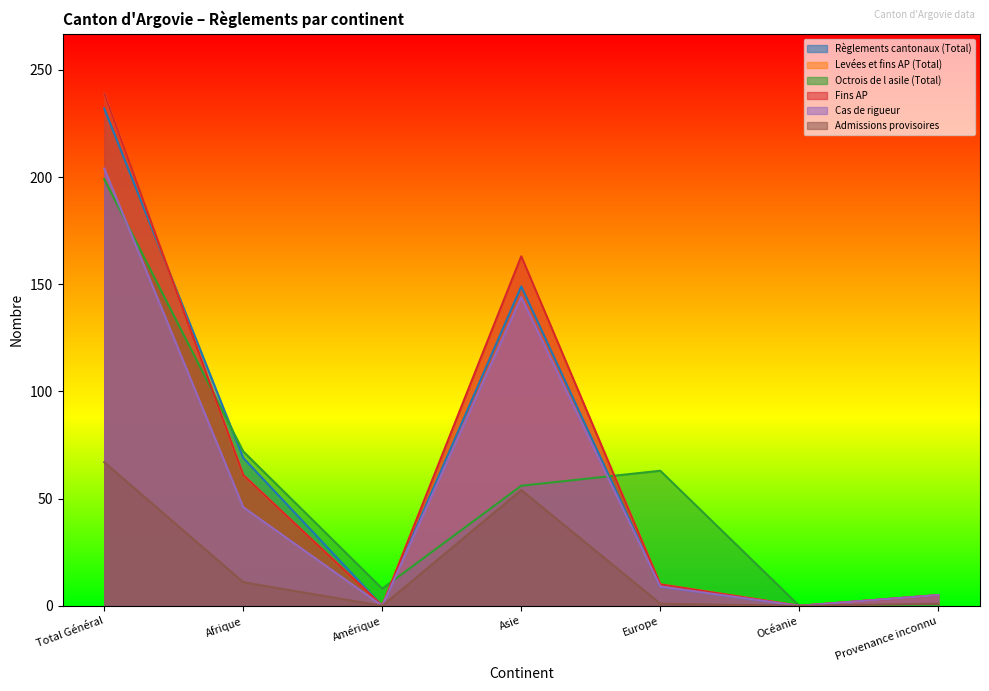

True or false: Levées et fins AP (Total) and Admissions provisoires intersect in this chart.

False